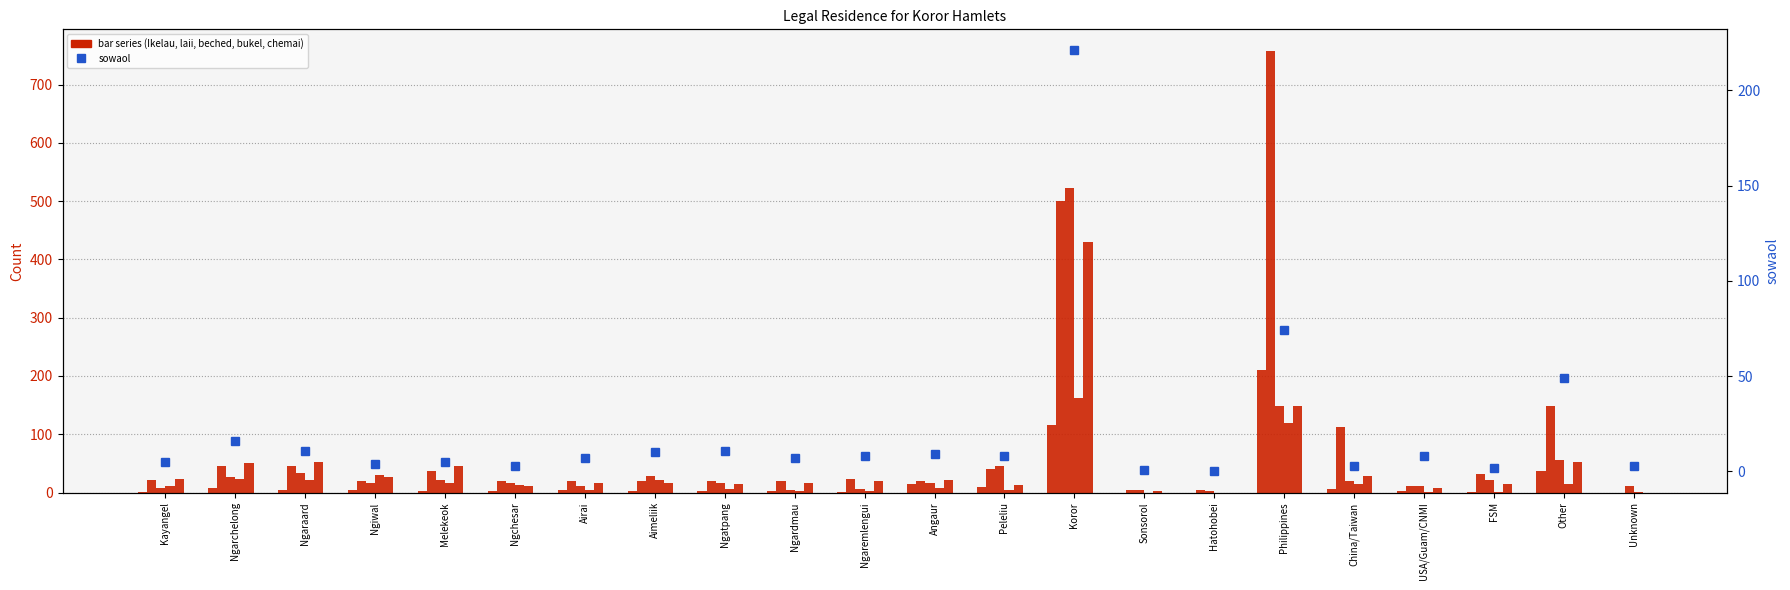

What is the difference between the maximum and second lowest values in the bukel series?

163